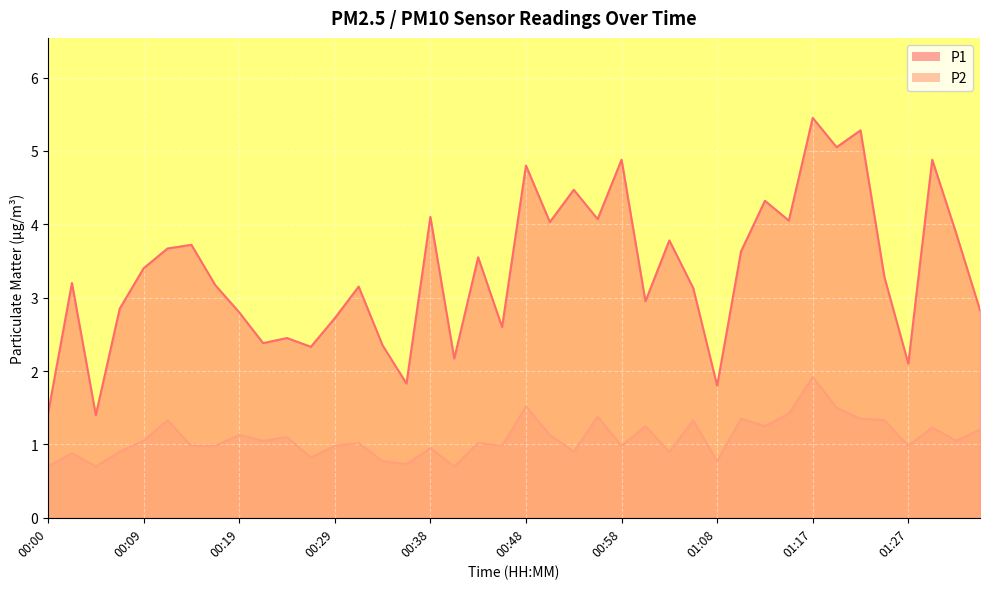

Reading left to right, extract all data points from this chart.

P1: 00:00=1.4	00:02=3.2	00:04=1.4	00:07=2.9	00:09=3.4	00:12=3.7	00:14=3.7	00:17=3.2	00:19=2.8	00:21=2.4	00:24=2.5	00:26=2.3	00:29=2.7	00:31=3.1	00:34=2.4	00:36=1.8	00:38=4.1	00:41=2.2	00:43=3.5	00:46=2.6	00:48=4.8	00:51=4.0	00:53=4.5	00:55=4.1	00:58=4.9	01:00=3.0	01:03=3.8	01:05=3.1	01:08=1.8	01:10=3.6	01:12=4.3	01:15=4.0	01:17=5.5	01:20=5.0	01:22=5.3	01:25=3.3	01:27=2.1	01:30=4.9	01:32=3.9	01:34=2.8
P2: 00:00=0.7	00:02=0.9	00:04=0.7	00:07=0.9	00:09=1.1	00:12=1.3	00:14=1.0	00:17=1.0	00:19=1.1	00:21=1.1	00:24=1.1	00:26=0.8	00:29=1.0	00:31=1.0	00:34=0.8	00:36=0.7	00:38=0.9	00:41=0.7	00:43=1.0	00:46=1.0	00:48=1.5	00:51=1.1	00:53=0.9	00:55=1.4	00:58=1.0	01:00=1.2	01:03=0.9	01:05=1.3	01:08=0.8	01:10=1.4	01:12=1.2	01:15=1.4	01:17=1.9	01:20=1.5	01:22=1.4	01:25=1.3	01:27=1.0	01:30=1.2	01:32=1.1	01:34=1.2